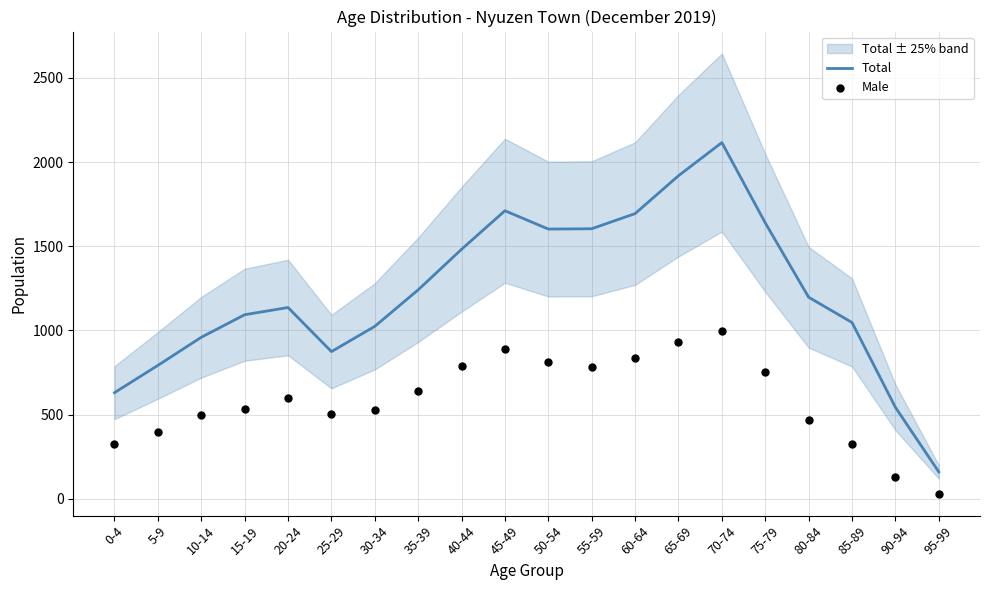

What are all the series names shown in the legend?

Total, Male